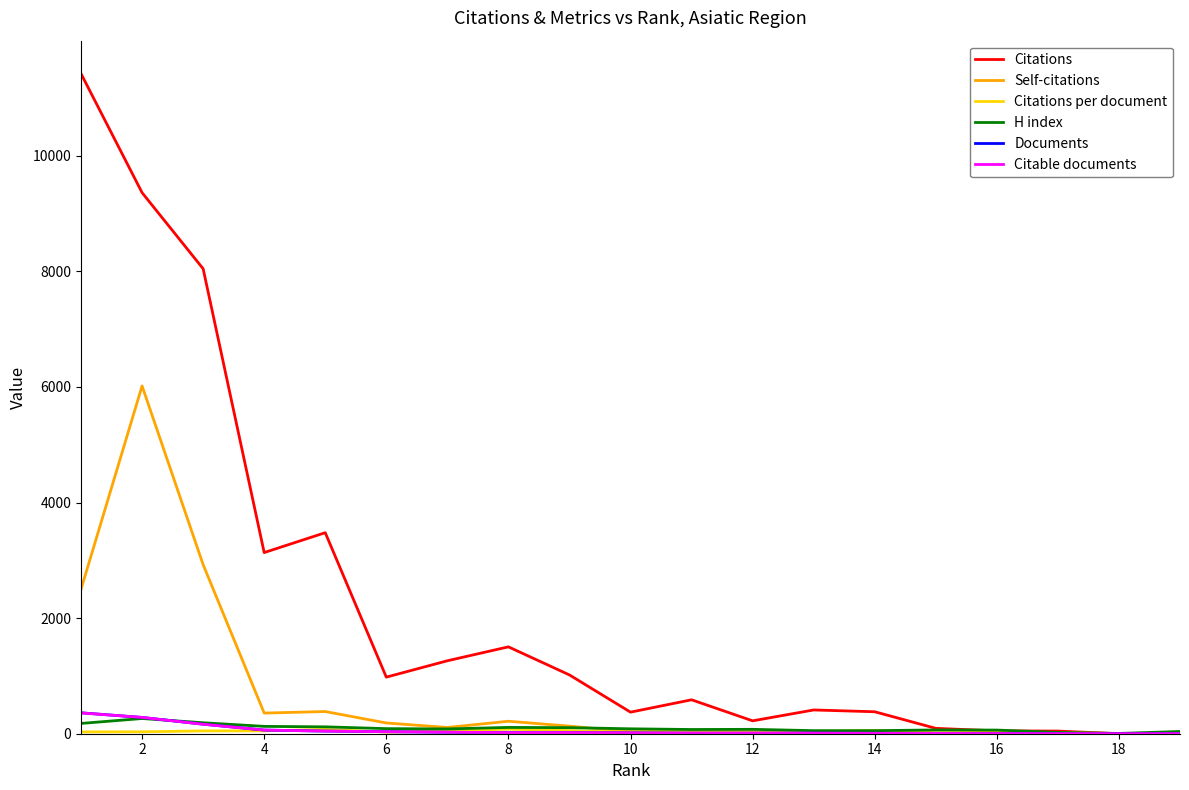

Which series has the largest total across all categories?

Citations